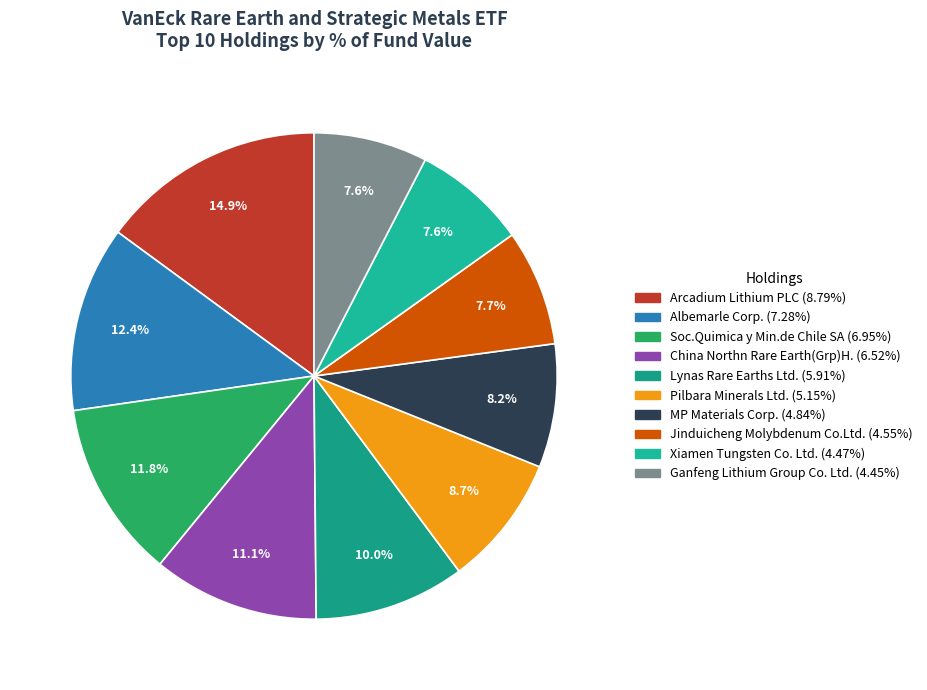

Count the number of slices in the pie.

10